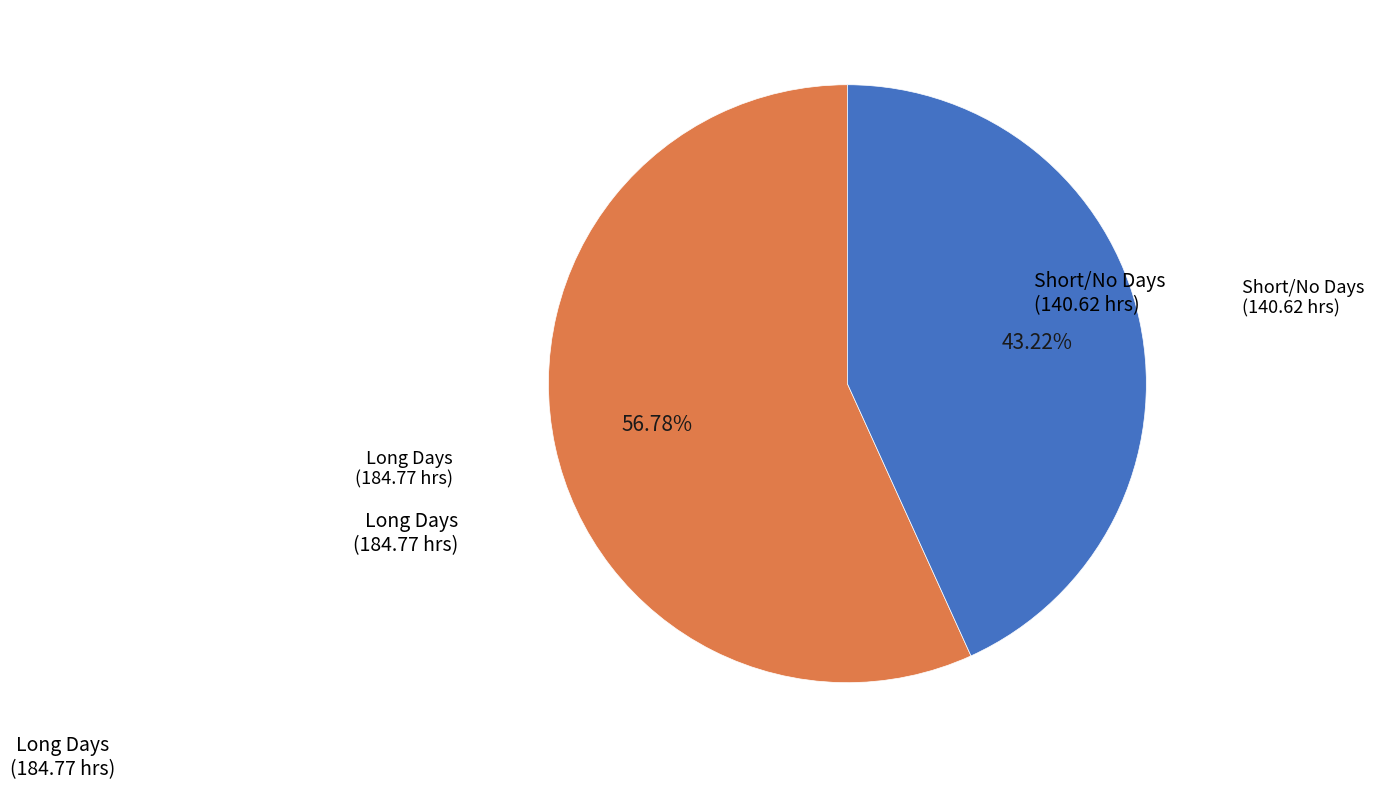

How many segments does this pie chart have?

2